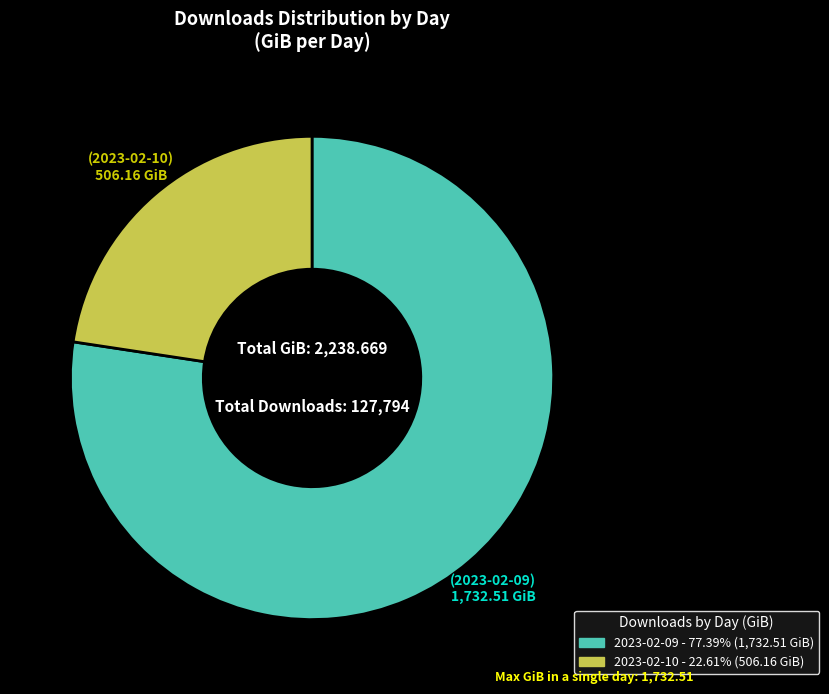

Which category has the biggest portion of the pie?

2023-02-09